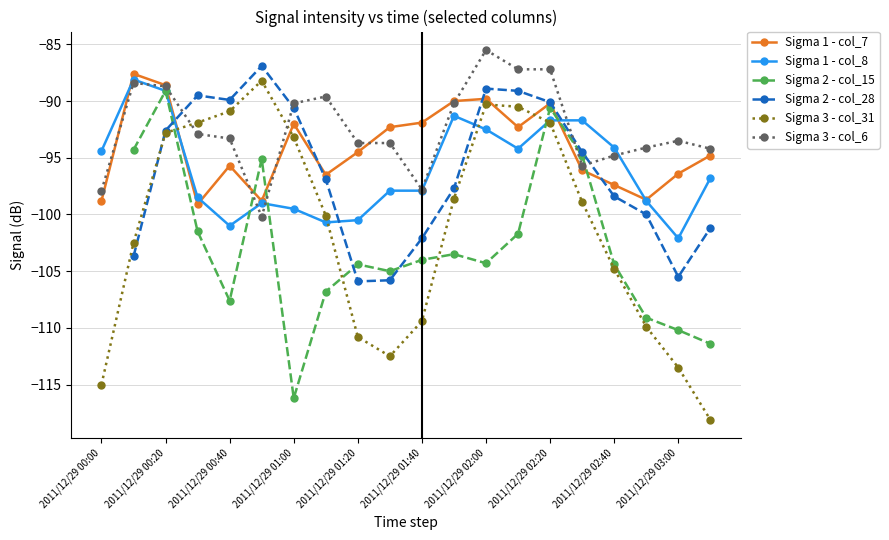

True or false: Sigma 1 - col_7 and Sigma 3 - col_31 cross at least once.

True